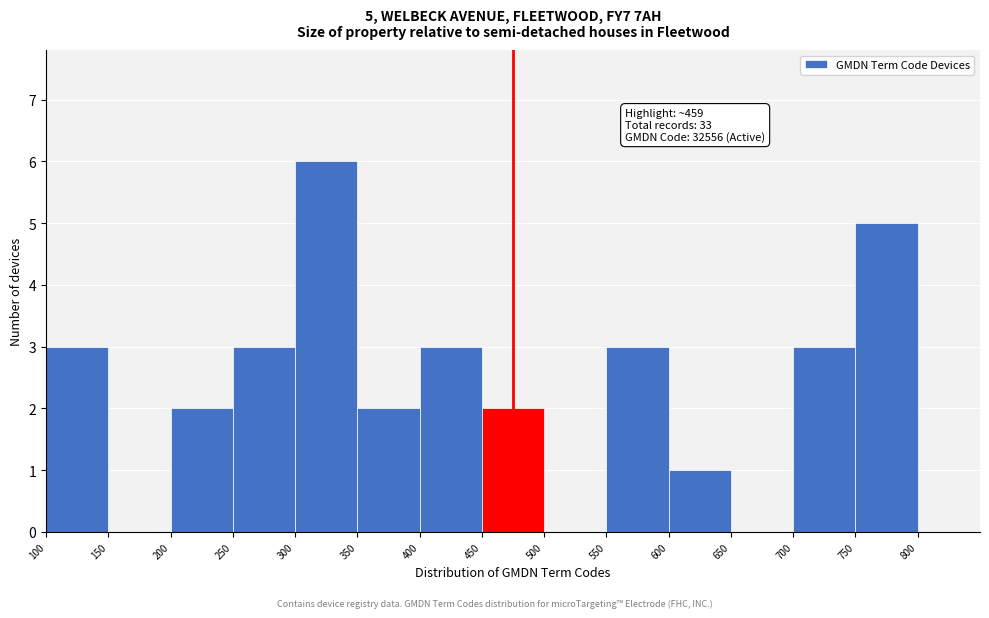

Which range on the x-axis has the tallest bar?

300 to 350